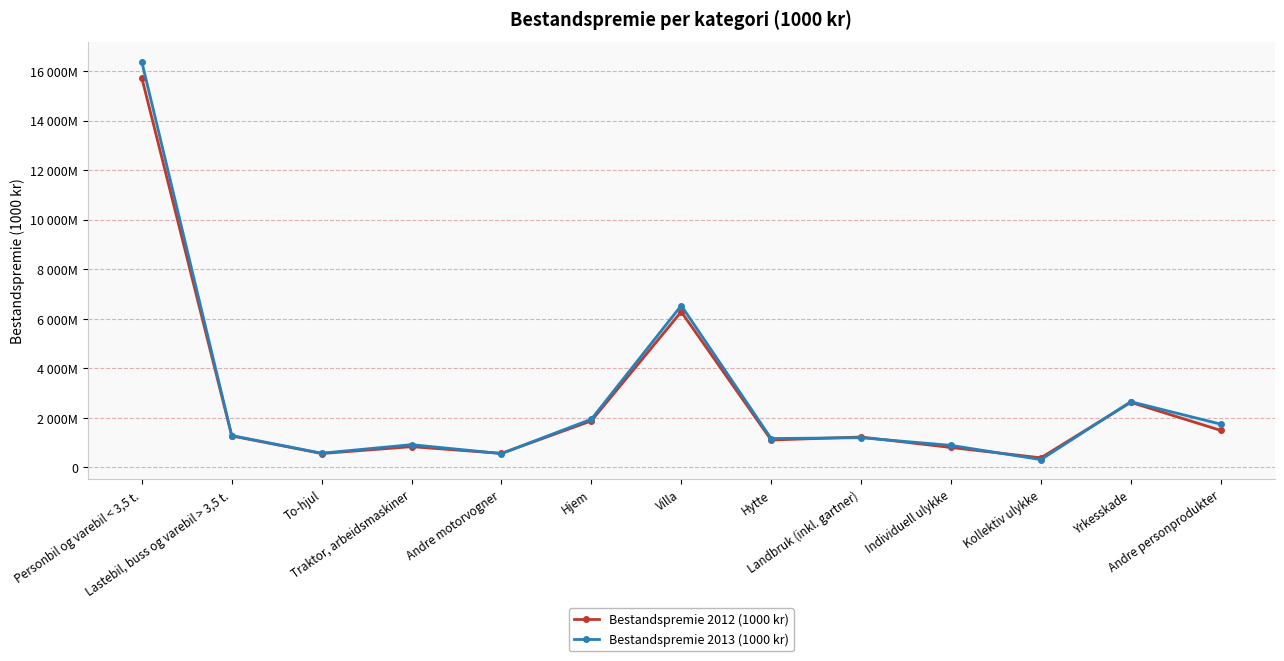

Between Lastebil, buss og varebil > 3,5 t. and Individuell ulykke, which series saw the biggest shift?

Bestandspremie 2012 (1000 kr)